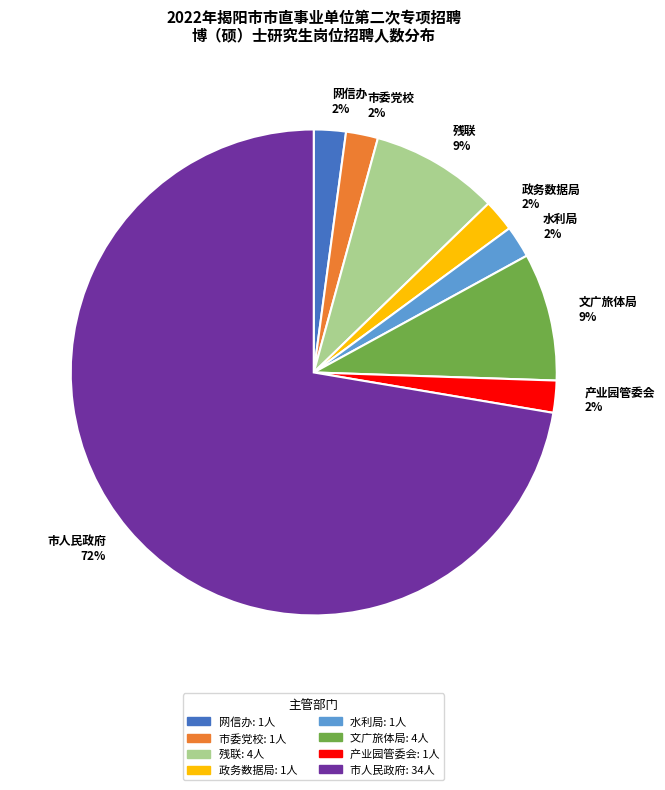

Which category accounts for the majority?

市人民政府 72%